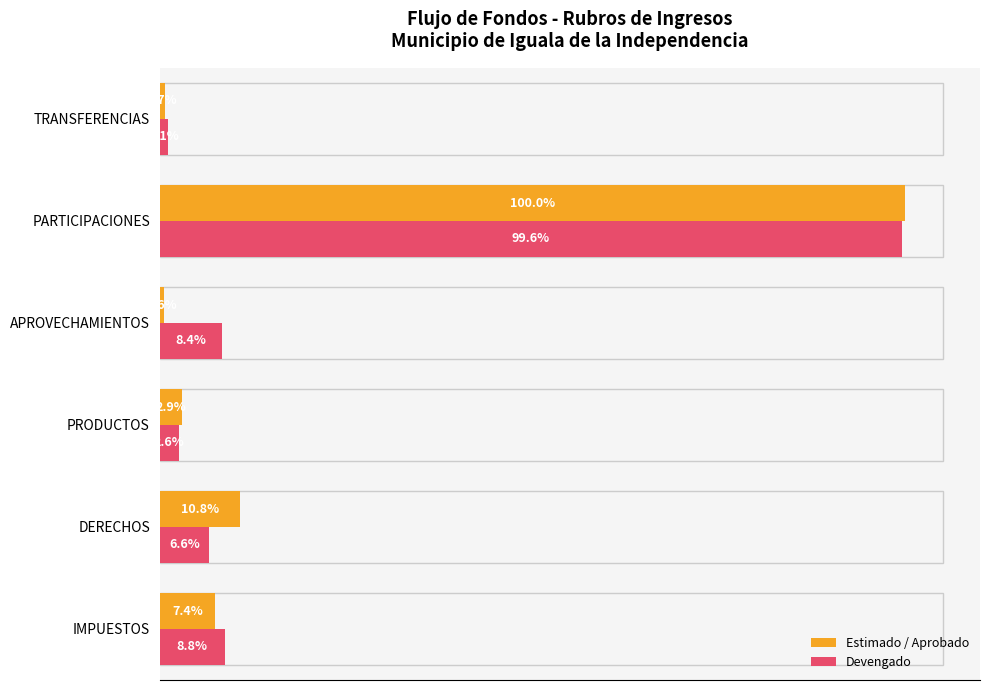

What is the value of the Devengado bar at the 2nd from the left?

28955693.5